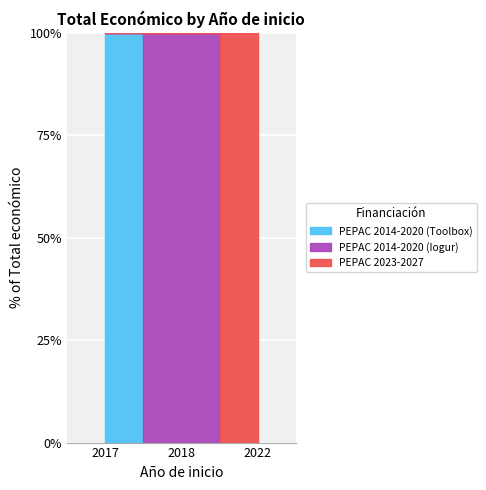

The value at 2022 is 288409. True or false?

True